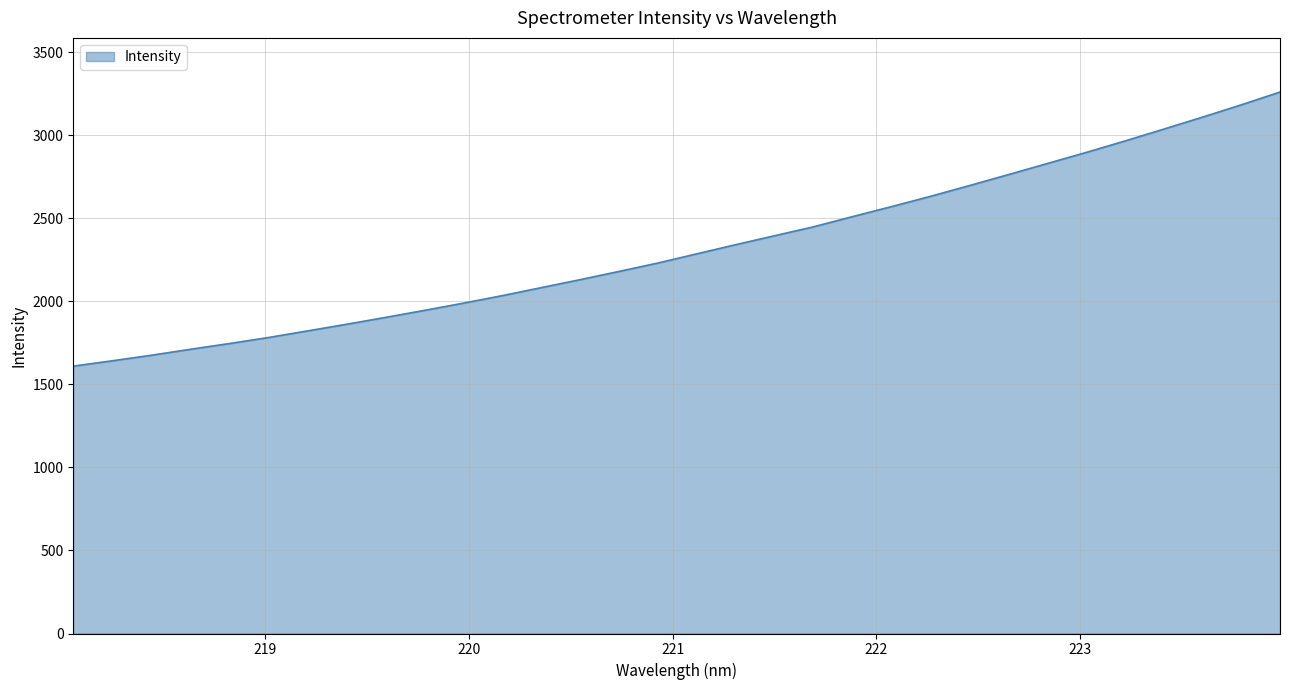

What is the greatest value displayed?

3261.0